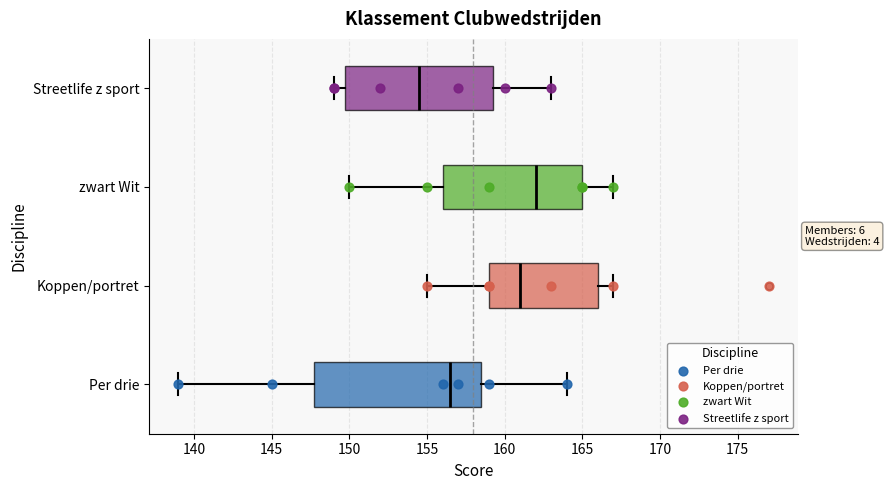

Reading bottom to top, transcribe this box plot: for each box, give where its median line is, the range the box spans, and where its two whiskers end, as read against the x-axis. The values are not printed on the chart, so give them approximately, as read against the axis.

Per drie: median 156.5, box 148.0 to 158.5, whiskers 139.0 to 164.0
Koppen/portret: median 161.0, box 159.0 to 166.0, whiskers 155.0 to 167.0
zwart Wit: median 162.0, box 156.0 to 165.0, whiskers 150.0 to 167.0
Streetlife z sport: median 154.5, box 150.0 to 159.5, whiskers 149.0 to 163.0